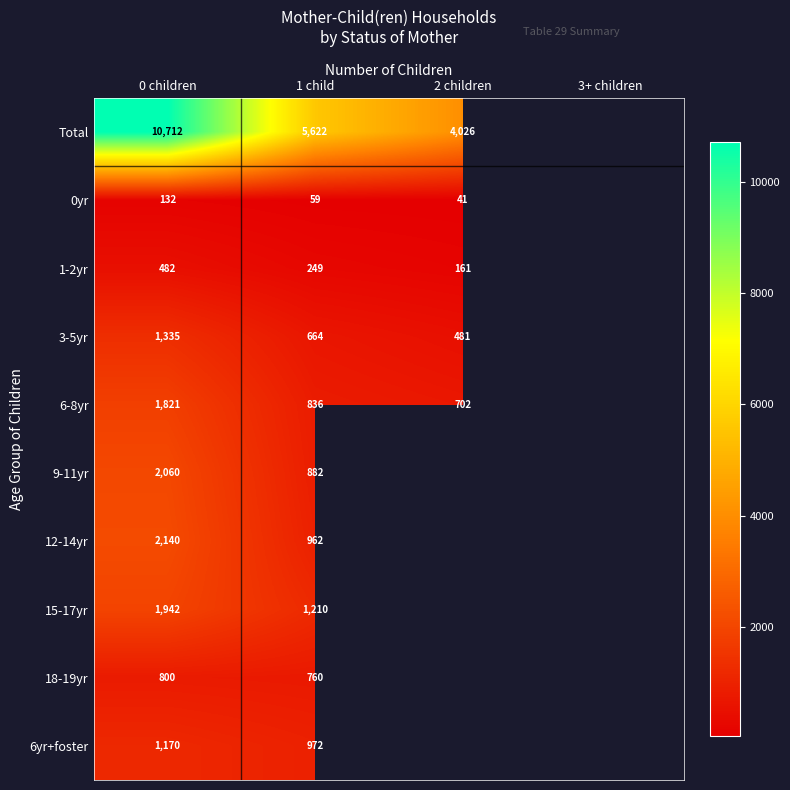

What is the difference between the highest and lowest values at 1 child?

5563